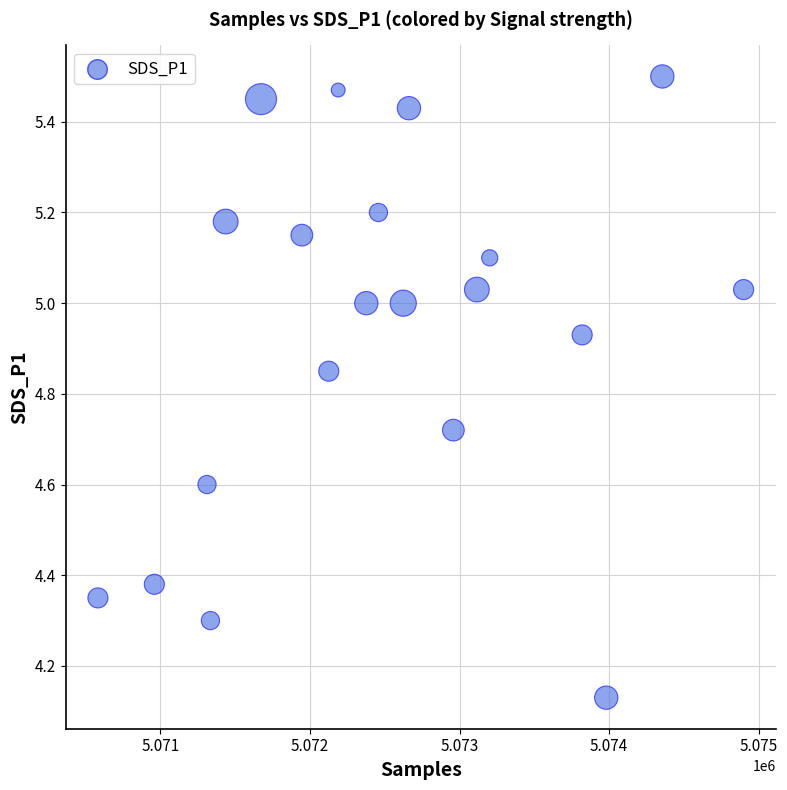

What is the range of Y values (max minus min)?

1.4